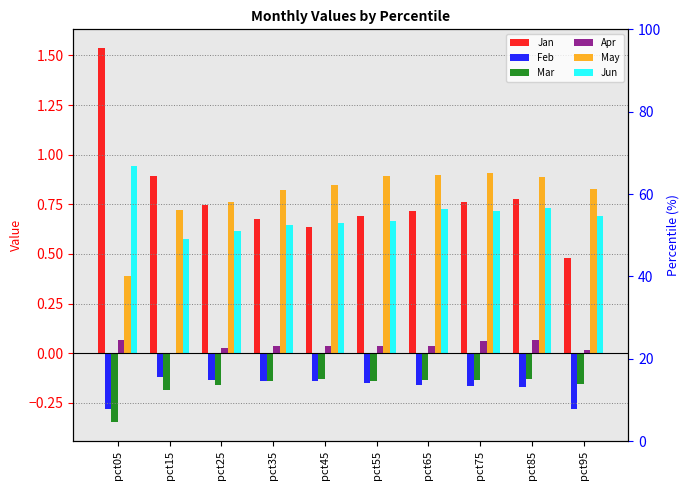

Which category has the lowest value in the May series?

pct05